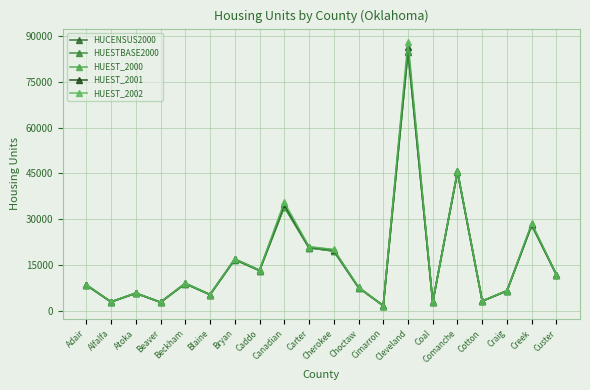

Which category has the lowest value across all series?

Cimarron